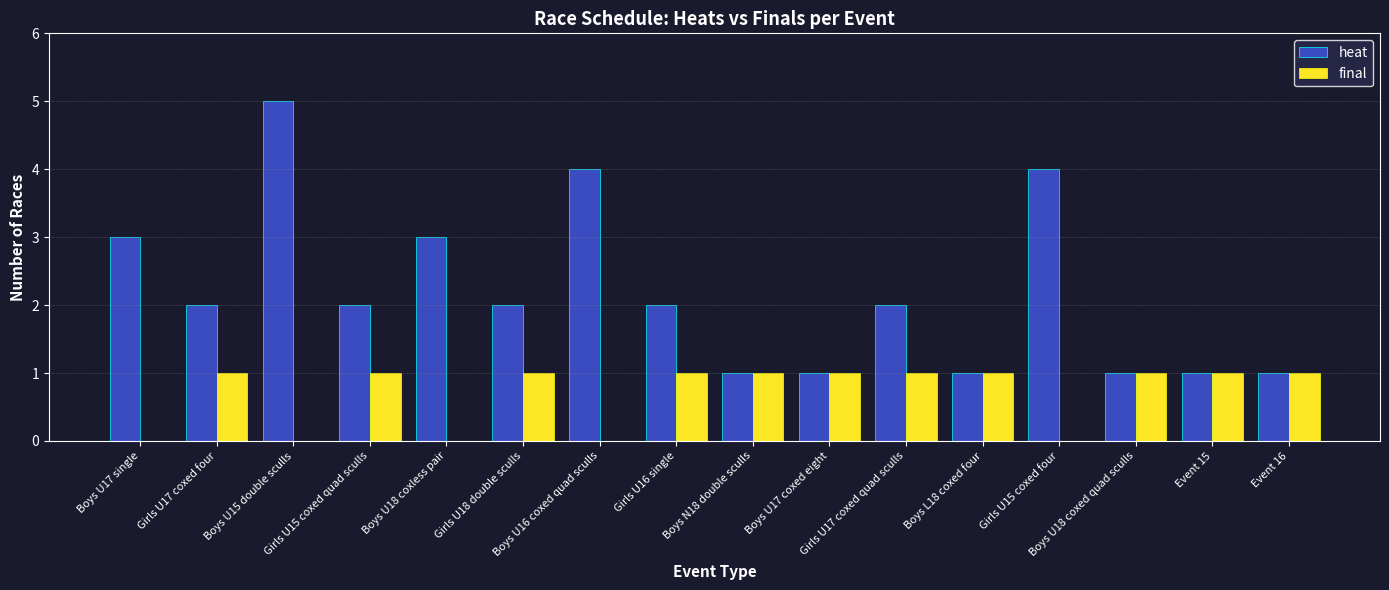

Which series has the largest total across all categories?

heat